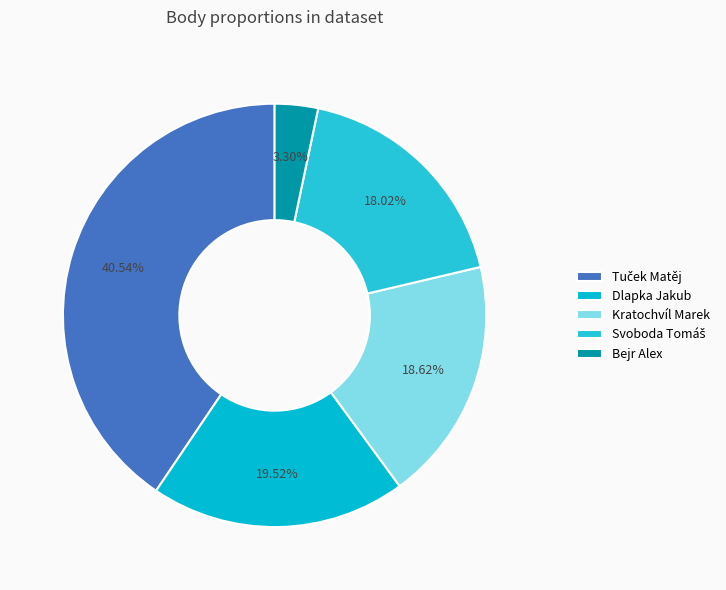

To the nearest percent, what percentage of the pie is Tuček Matěj?

41%